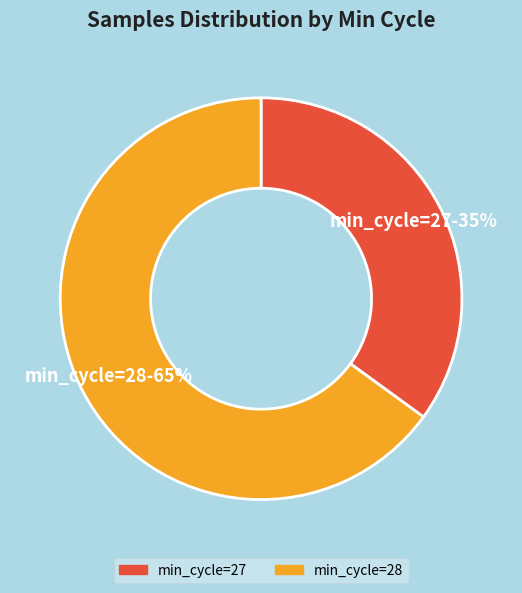

What percentage is the min_cycle=27 slice, to the nearest percent?

35%